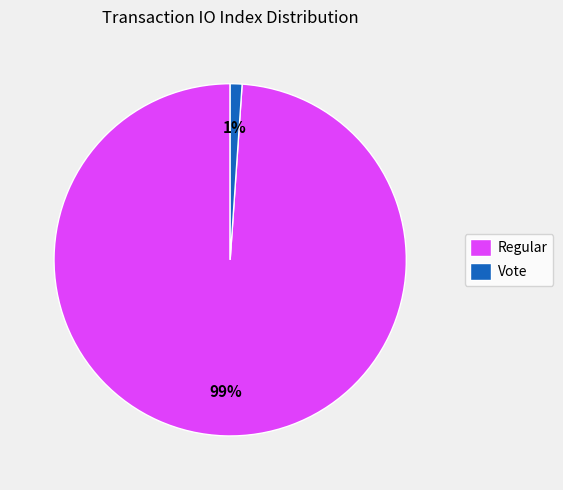

Which has a higher value, Regular or Vote?

Regular